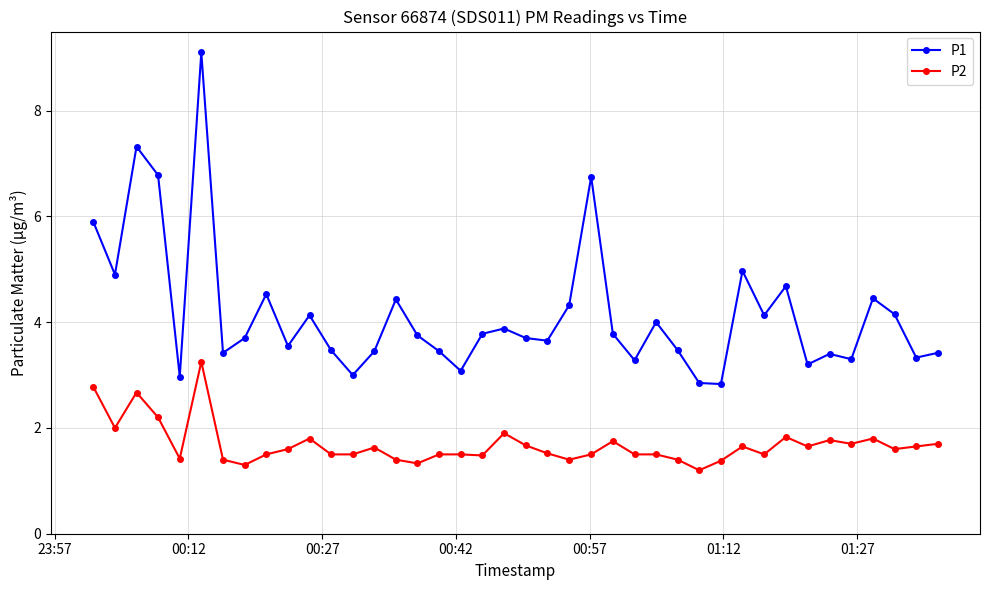

What is the value of the P1 point at the 38th from the left?

4.2